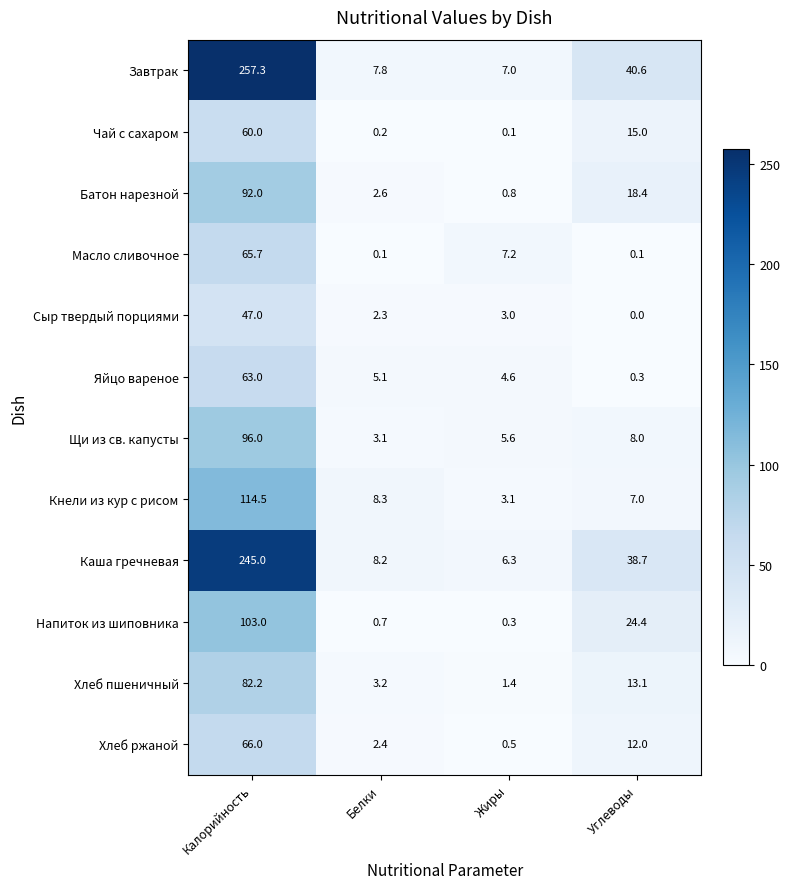

What is the difference between the highest and lowest values at Белки?

8.2